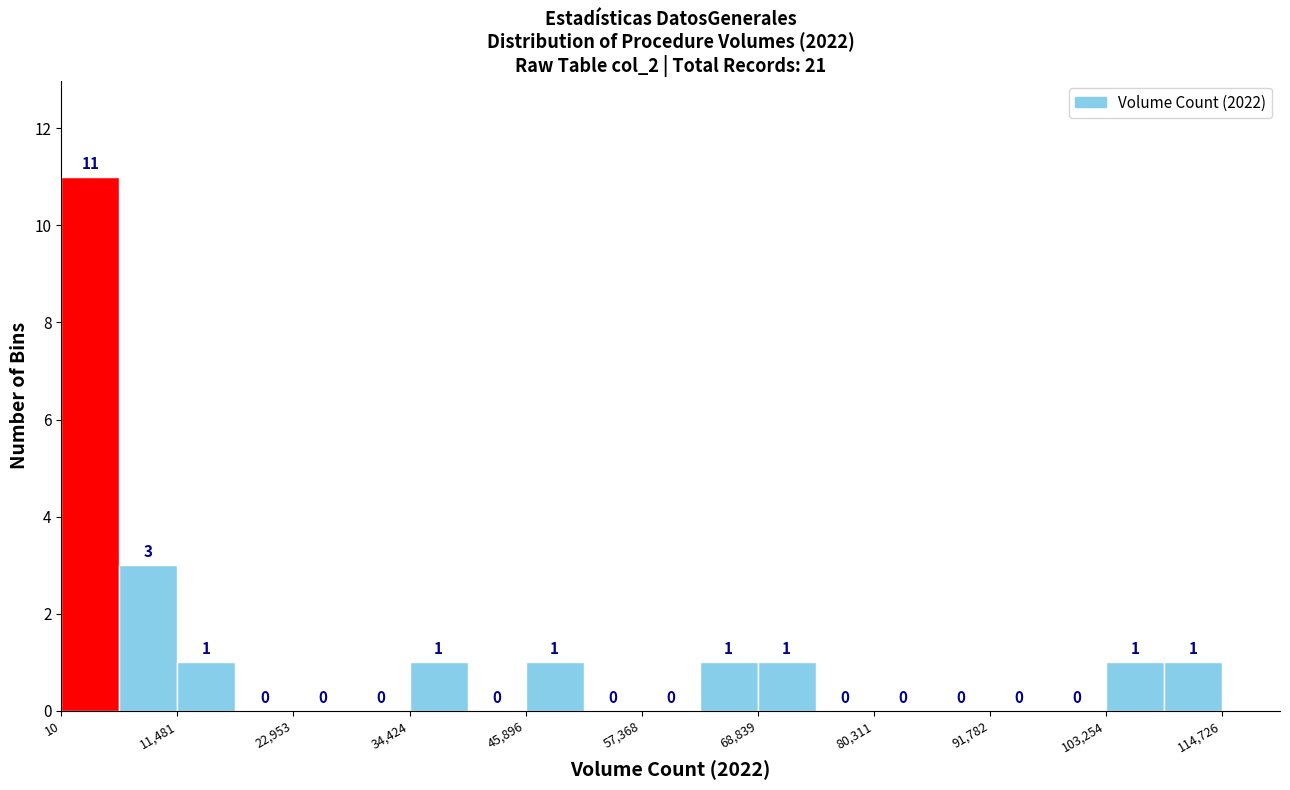

Around what value on the x-axis is the tallest bar? Give the approximate position of its centre, as read against the axis.

2000